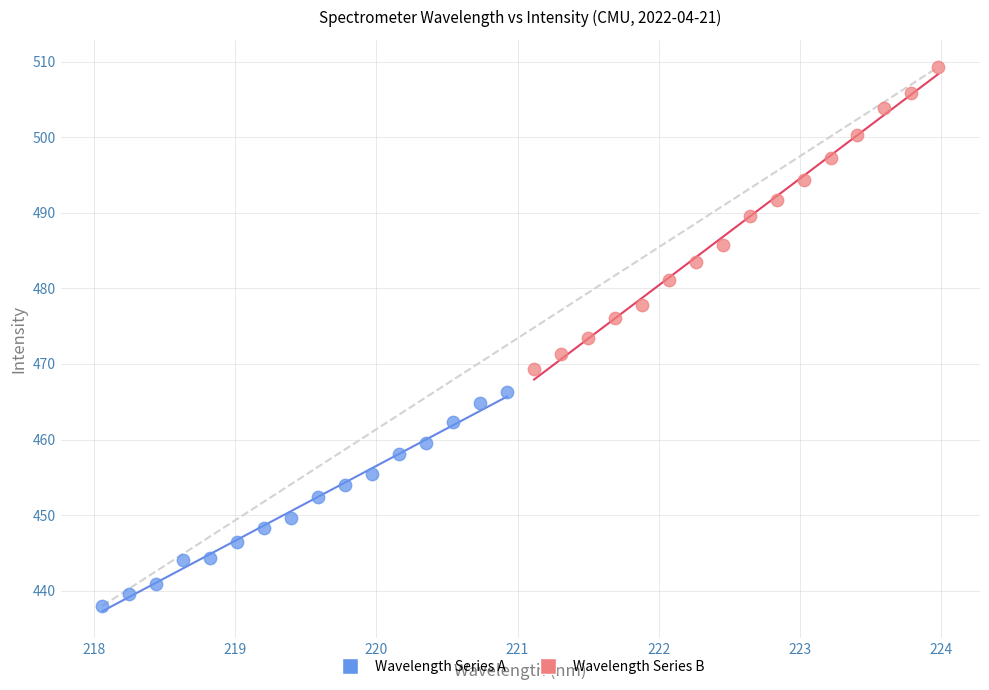

Which series contains the highest Y value?

Wavelength Series B